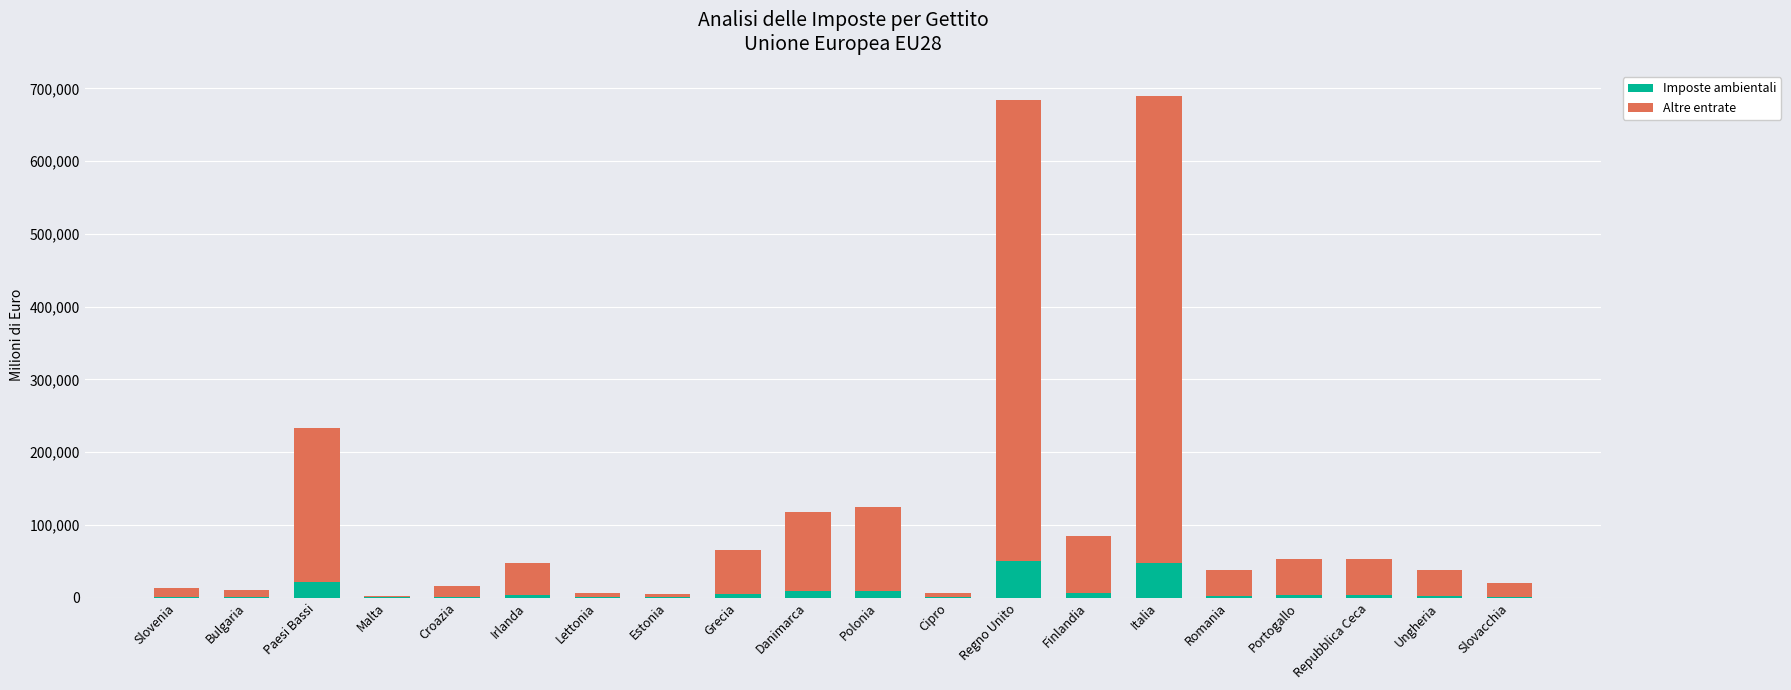

What is the total value across all series at Grecia?

65348